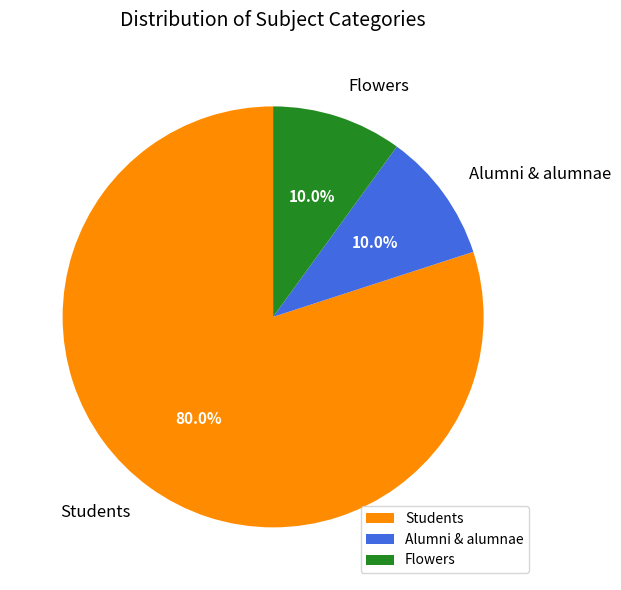

What portion of the pie excludes Flowers?

90.0%